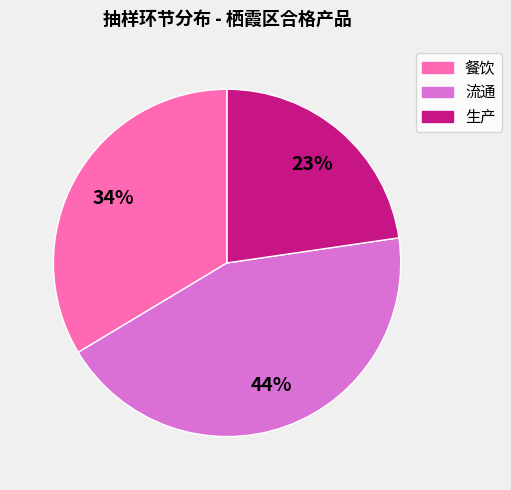

What is the largest slice in the pie chart?

流通